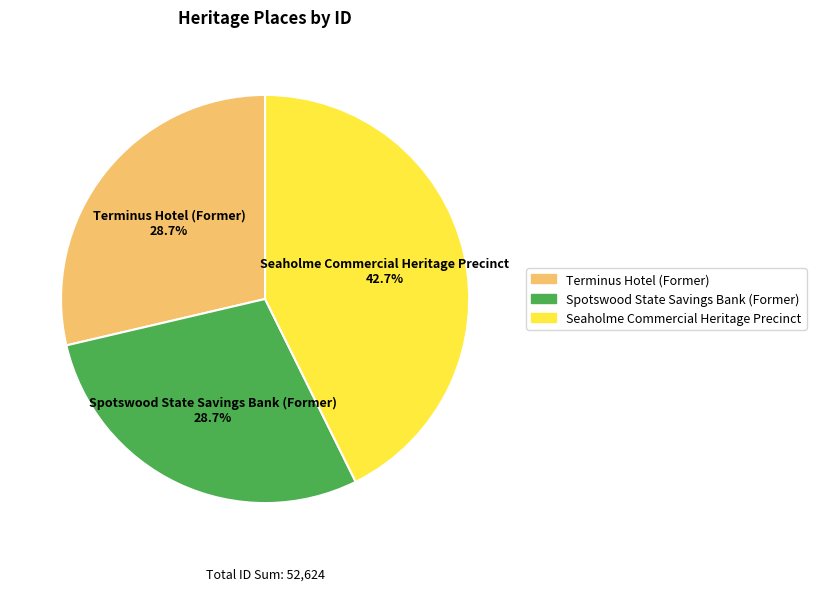

What percentage is the Spotswood State Savings Bank (Former) slice, to the nearest percent?

29%